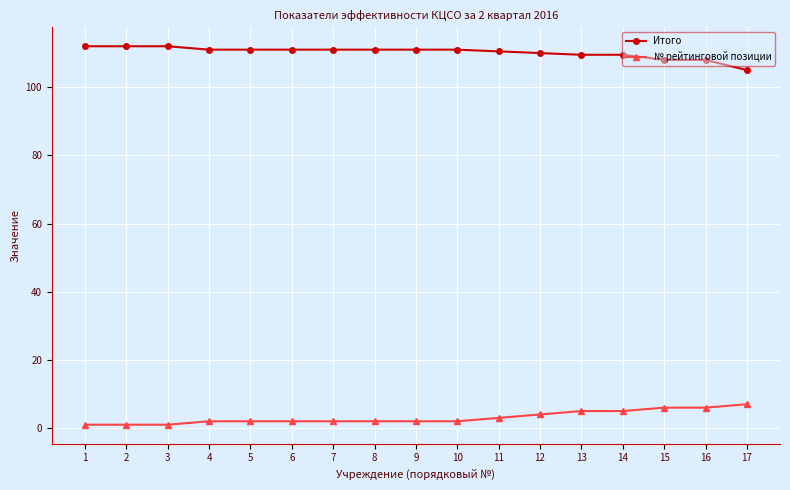

How many series are shown in this chart?

2